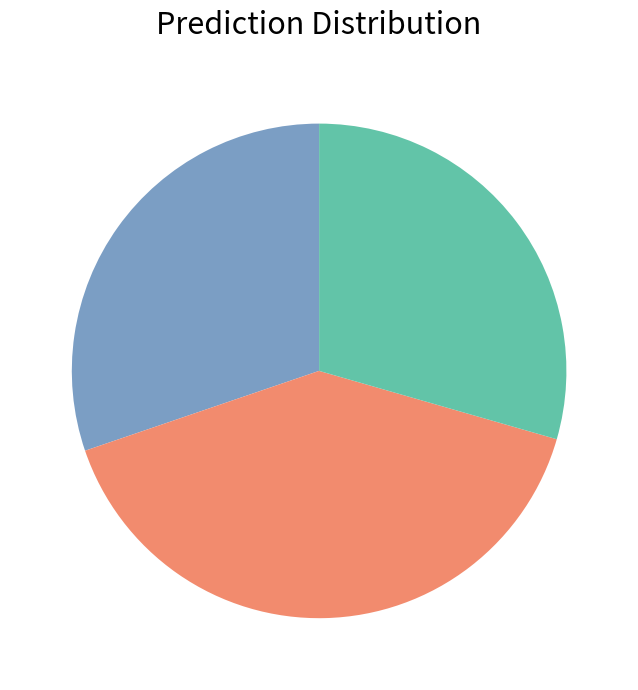

Is there a majority slice in this chart?

No